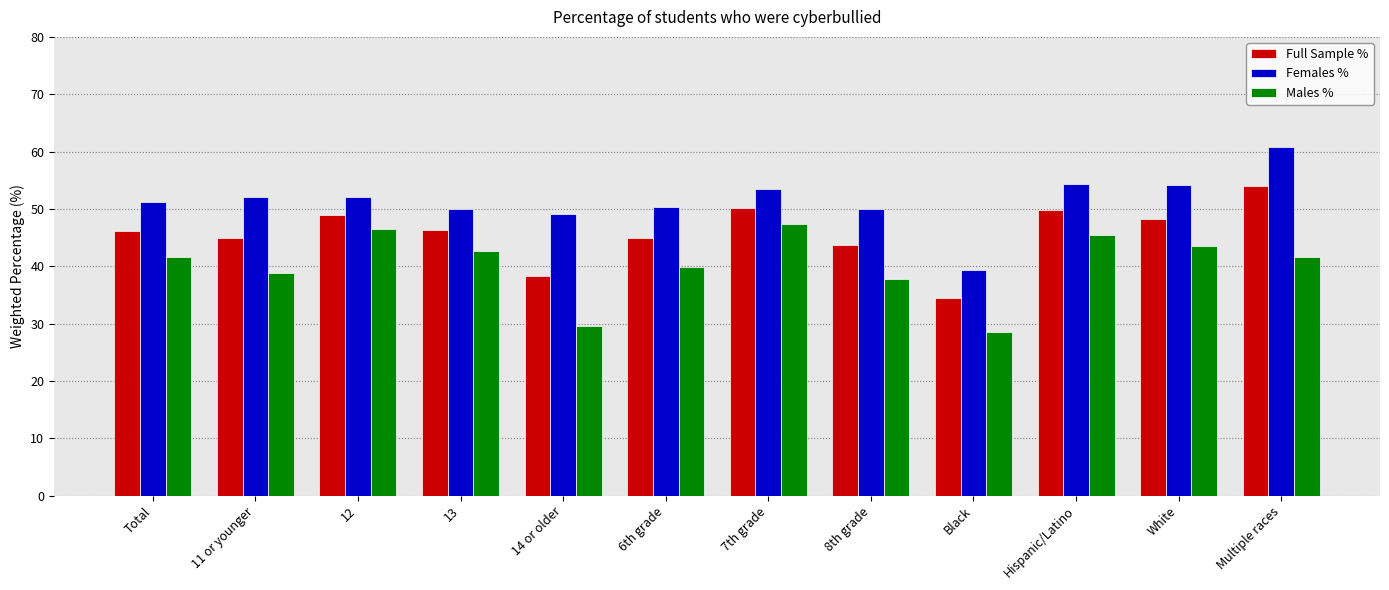

What is the sum of all Full Sample % values?

550.0